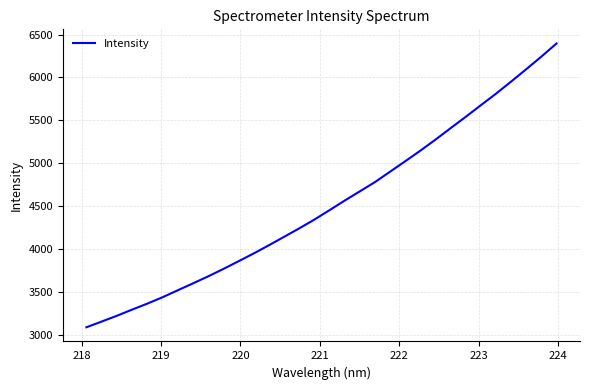

What is the difference between the maximum and minimum values?

3309.7